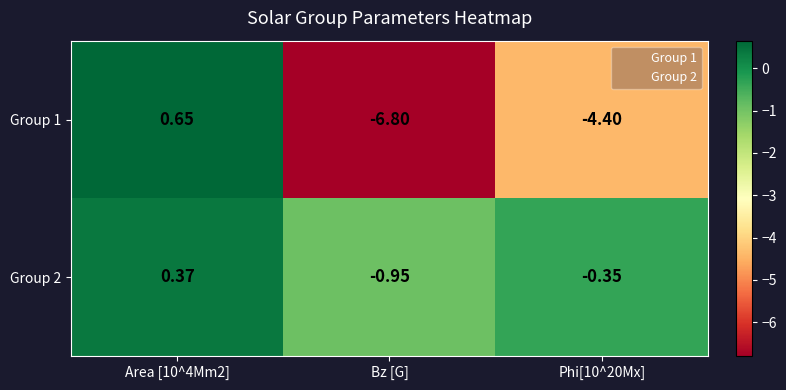

Count the number of categories in the chart.

3